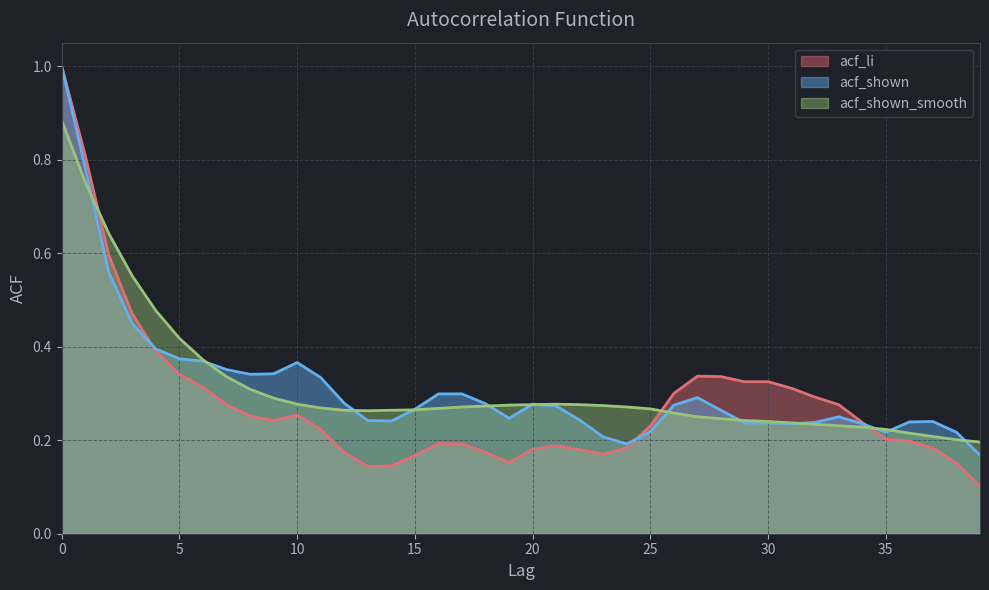

What is the difference between the highest and lowest values at 16?

0.1